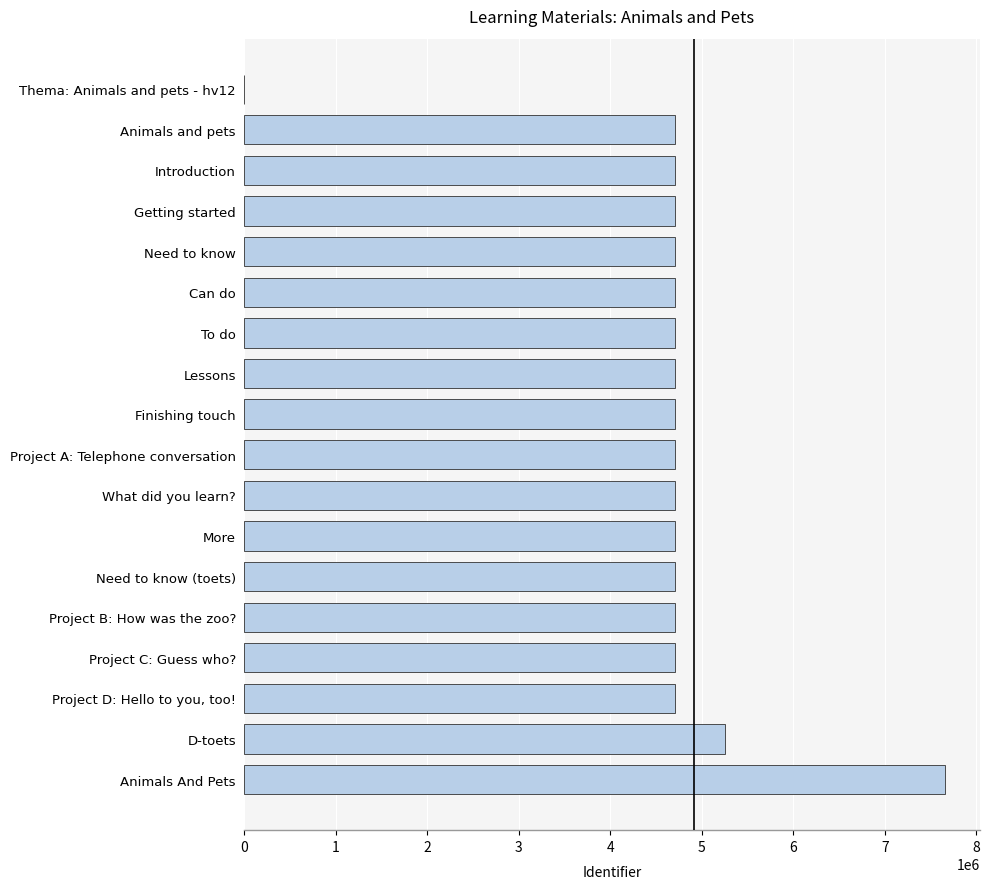

What is the ratio of the value at Animals And Pets to the value at Getting started?

1.6